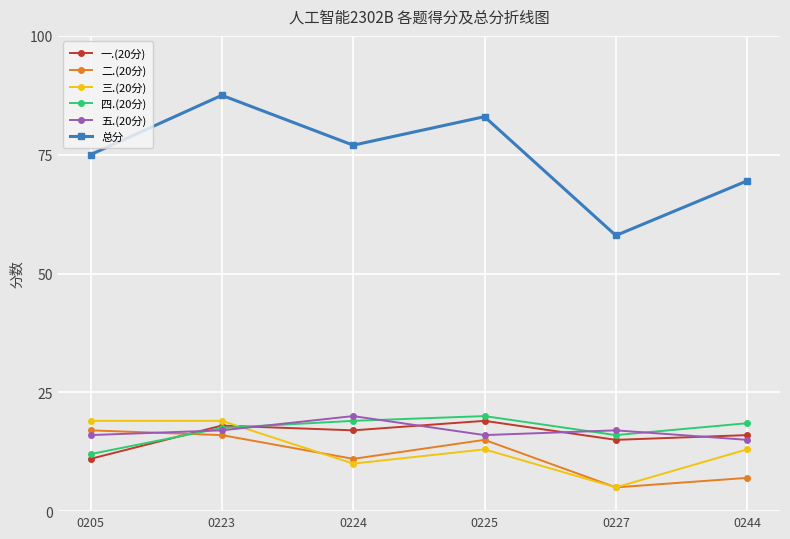

Which series has the largest total across all categories?

总分